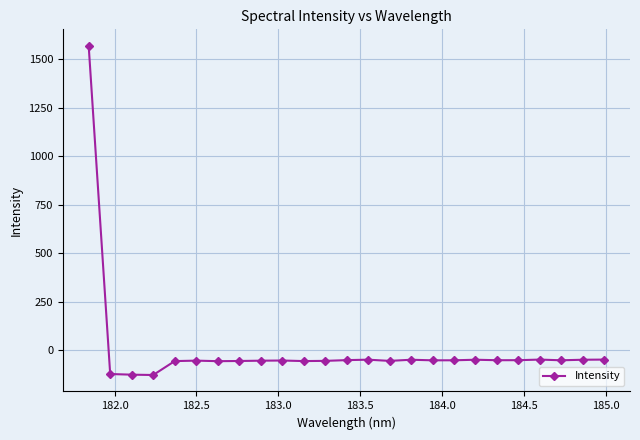

What is the value of the 21st point from the left?

-50.3